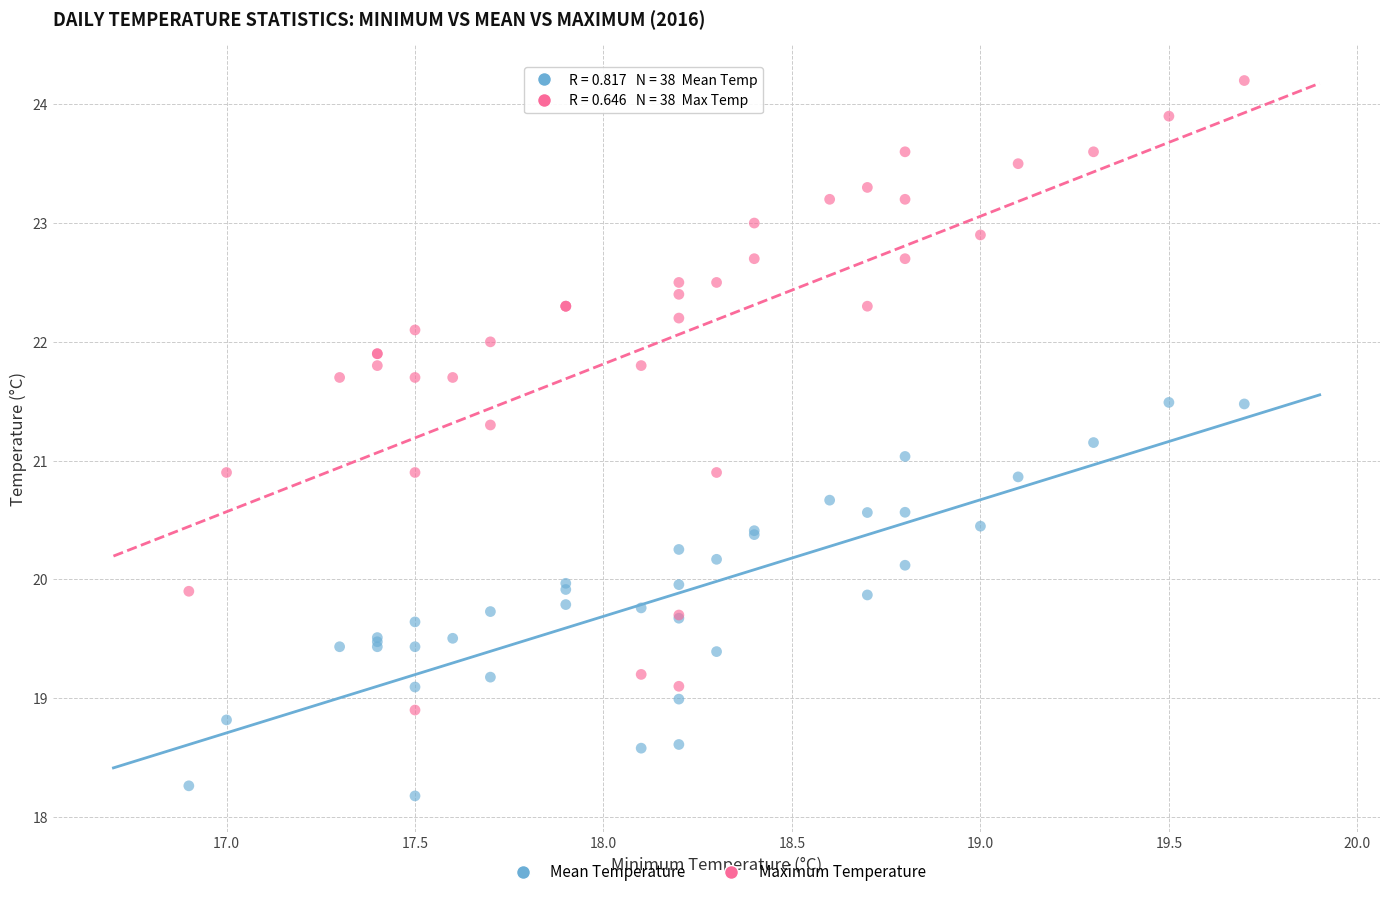

What are all the series names shown in the legend?

Mean Temperature, Maximum Temperature